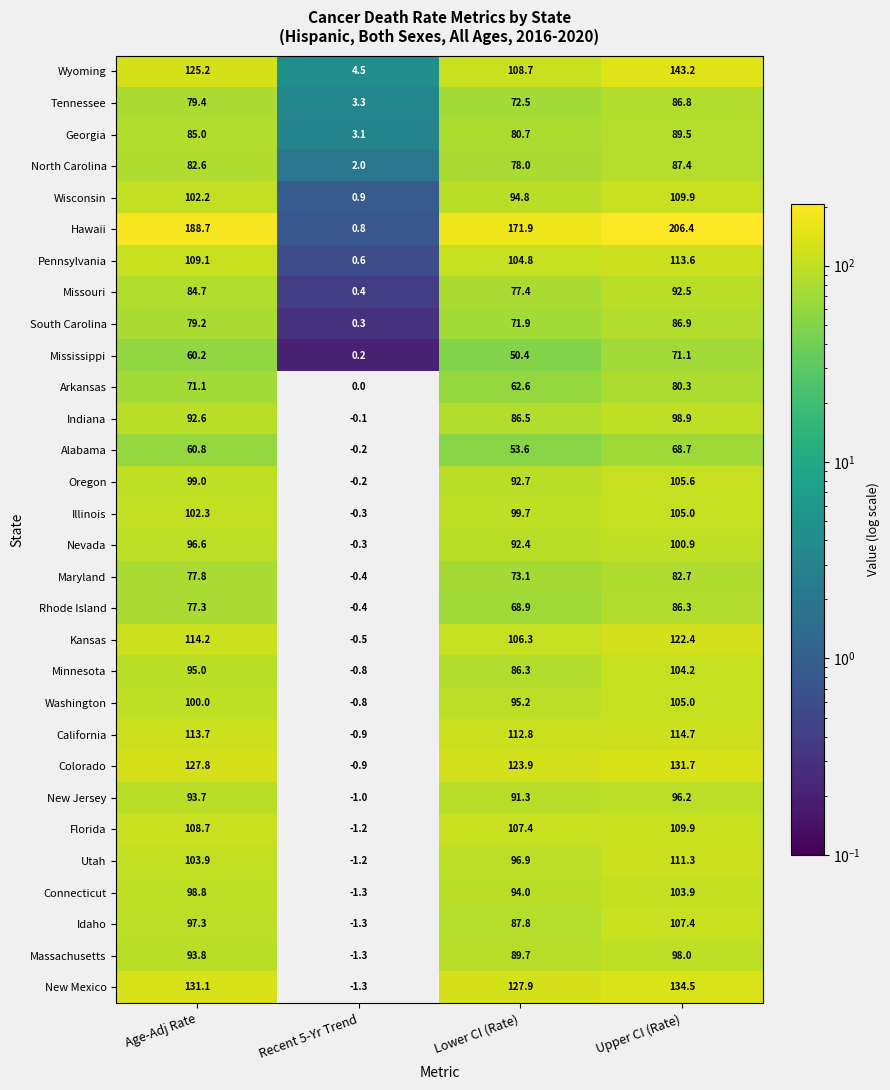

What is the difference between the maximum and second lowest values in the New Jersey series?

4.9